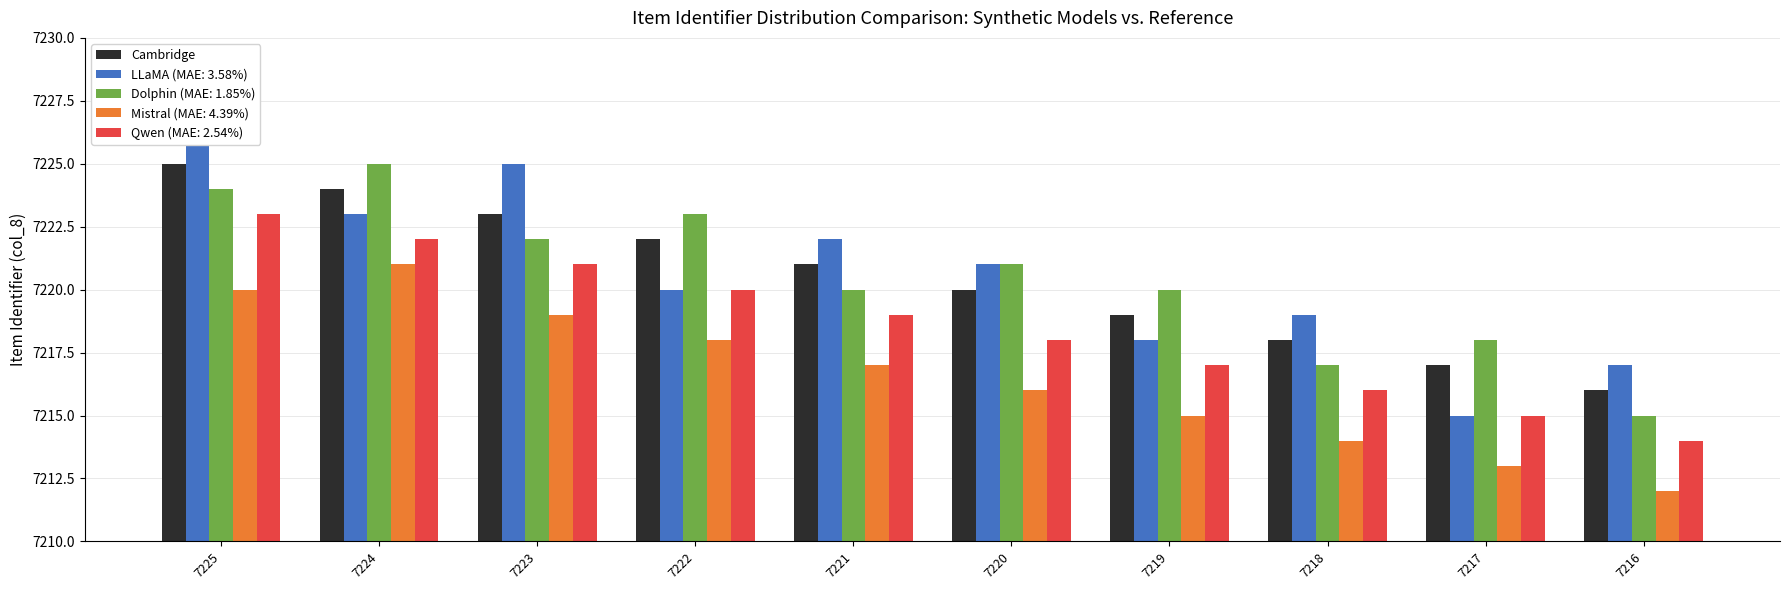

Which label corresponds to the largest value in the chart?

7225